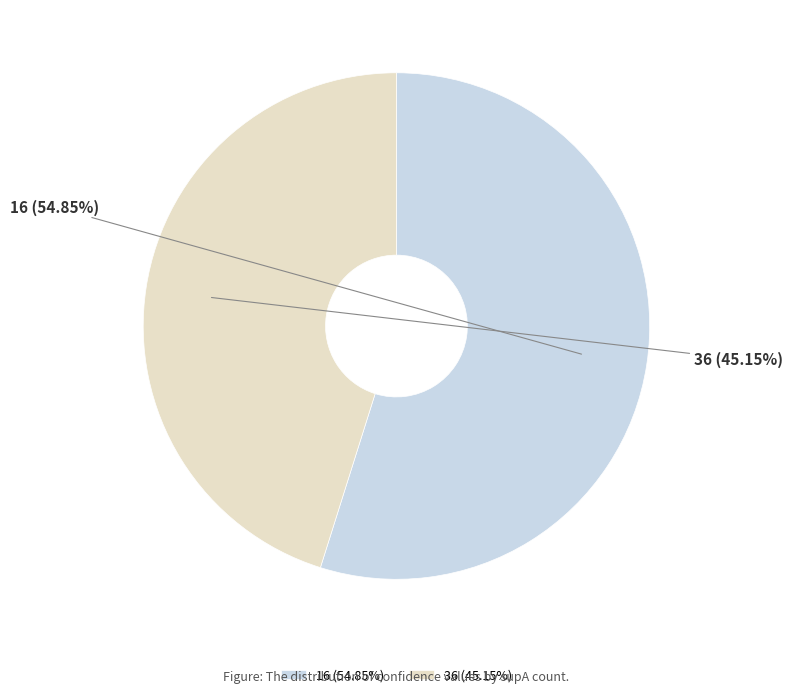

Does 16 account for over 50% of the chart?

Yes